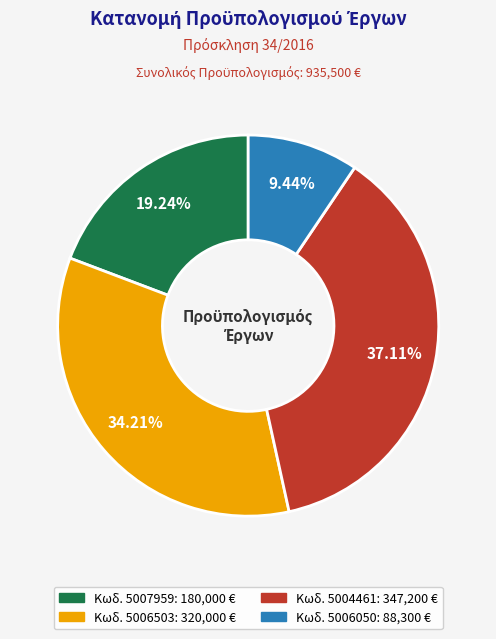

Is there a majority slice in this chart?

No